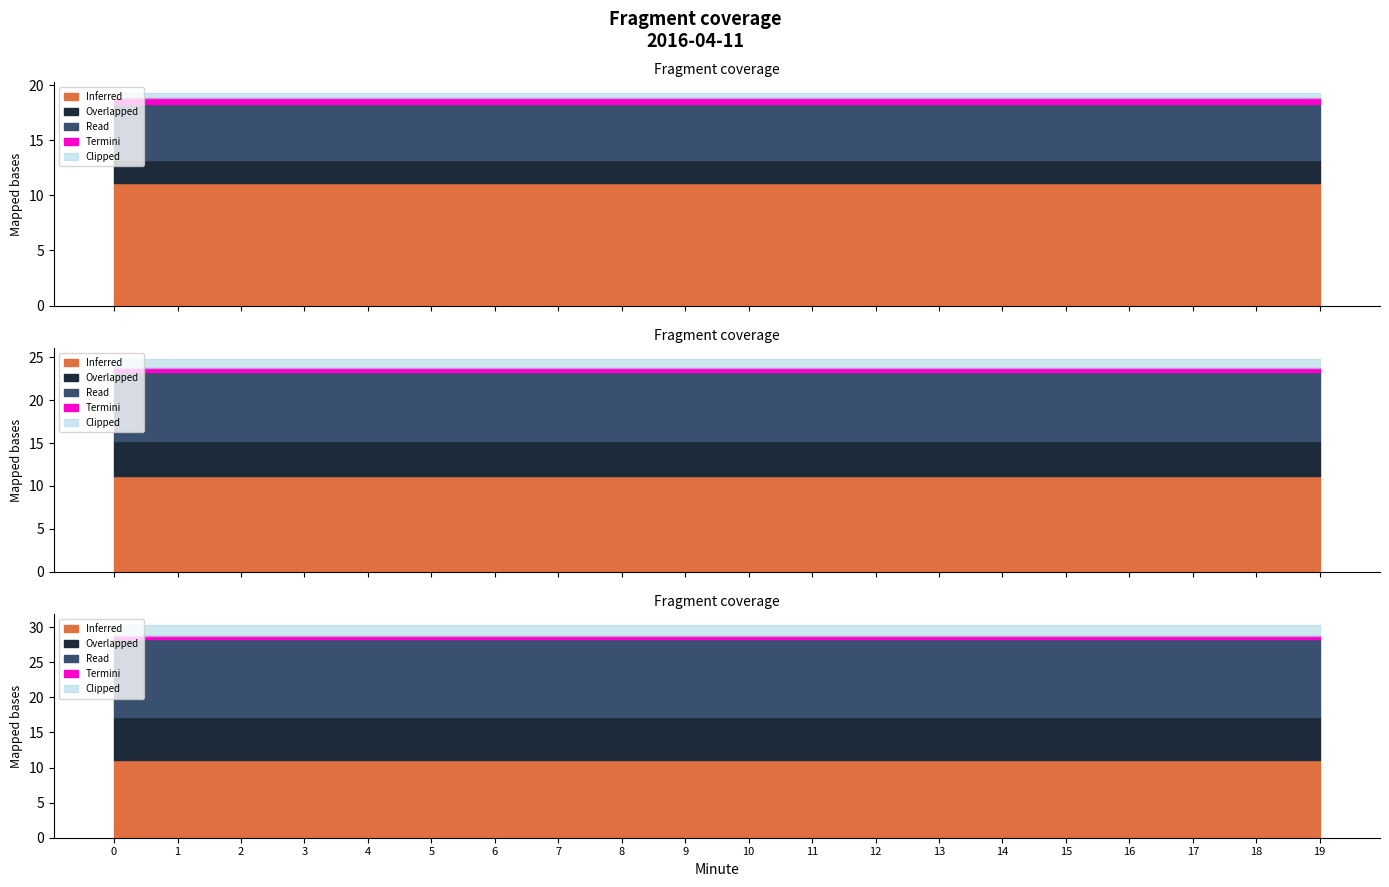

Is the value of Overlapped at 6 greater than the value of Read at 15?

No